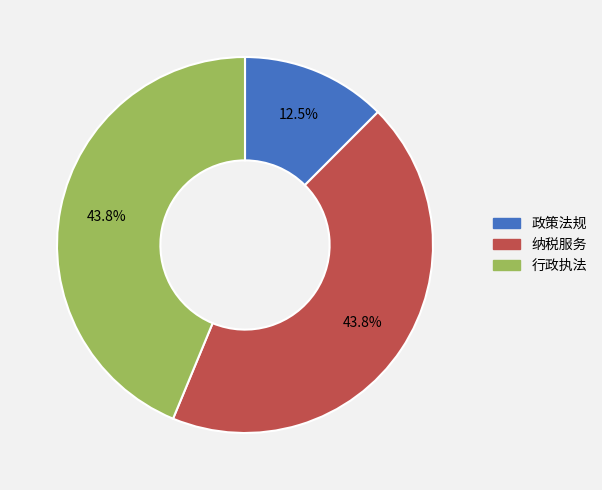

To the nearest percent, what is the difference between the 行政执法 and 政策法规 slice percentages?

31%